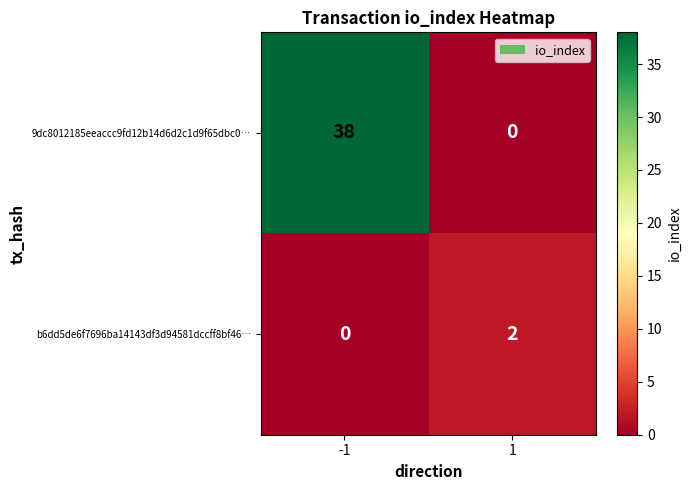

At how many categories does at least one series exceed 29?

1